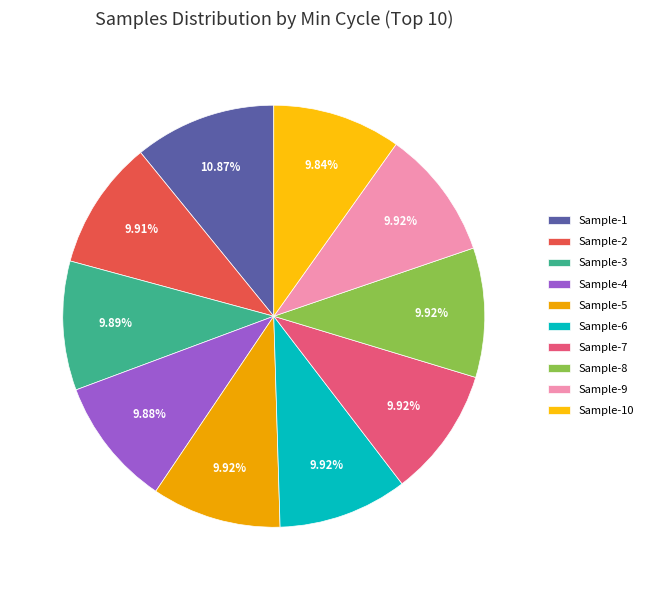

How many segments does this pie chart have?

10